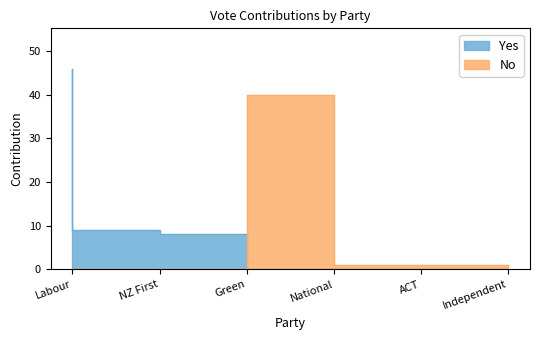

How many lines are shown in the chart?

2